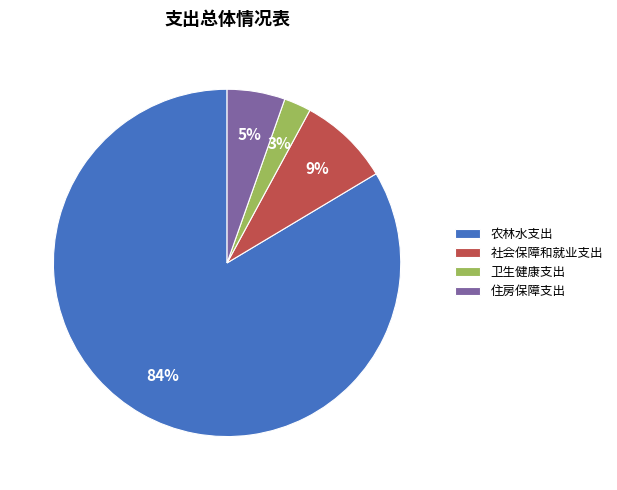

Is it true that 社会保障和就业支出 is 1% of the pie?

False